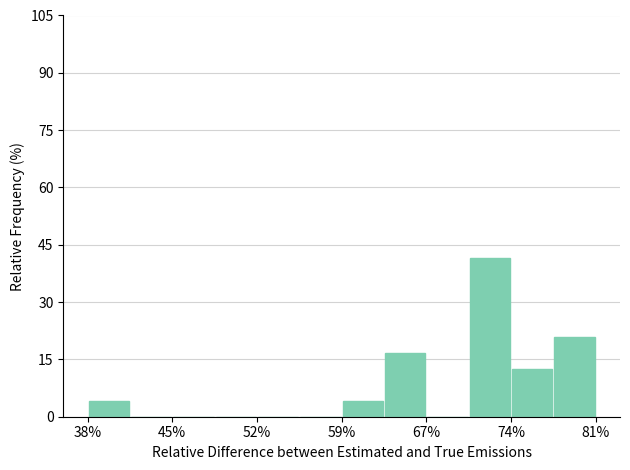

Read against the x-axis, roughly where is the centre of the tallest bar?

72